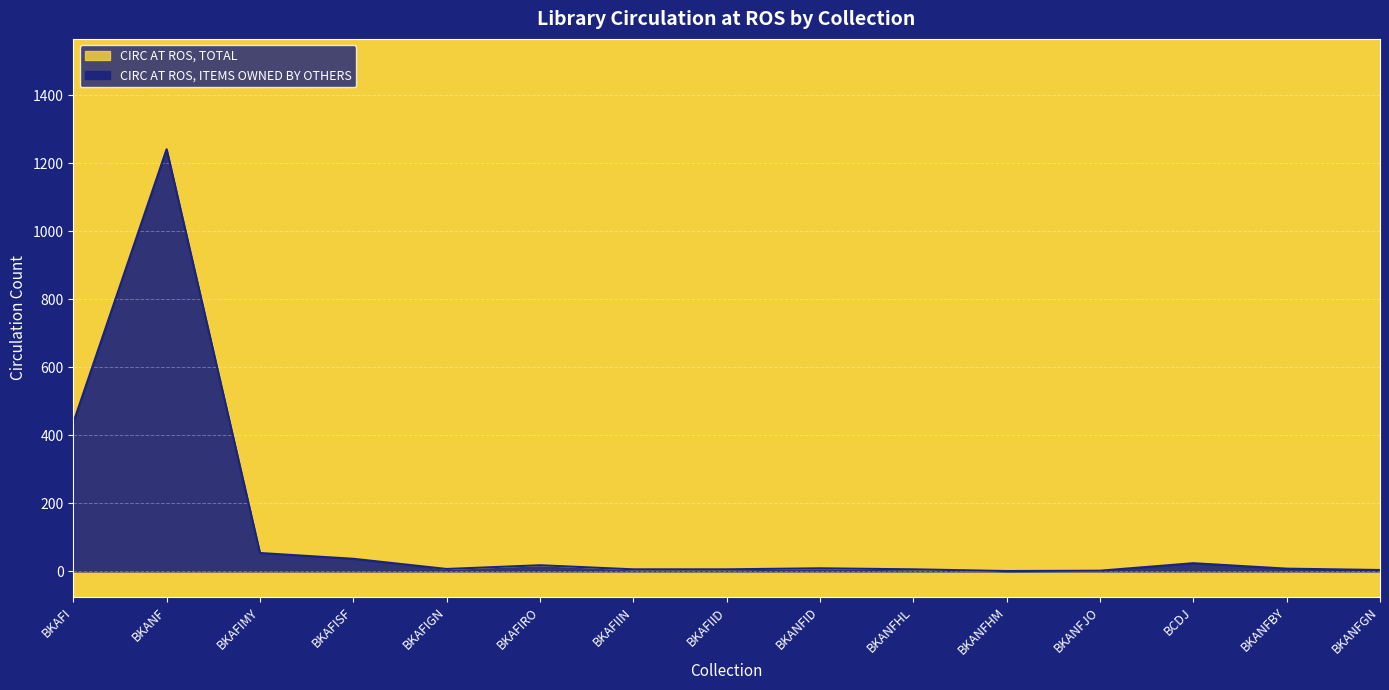

The circ_at_ros_items_owned_by_others series shows 2 at BKAFIIN. True or false?

False